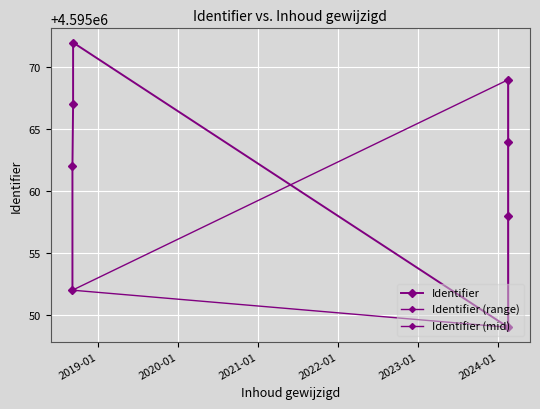

Does the chart display data point markers on the line(s)?

Yes